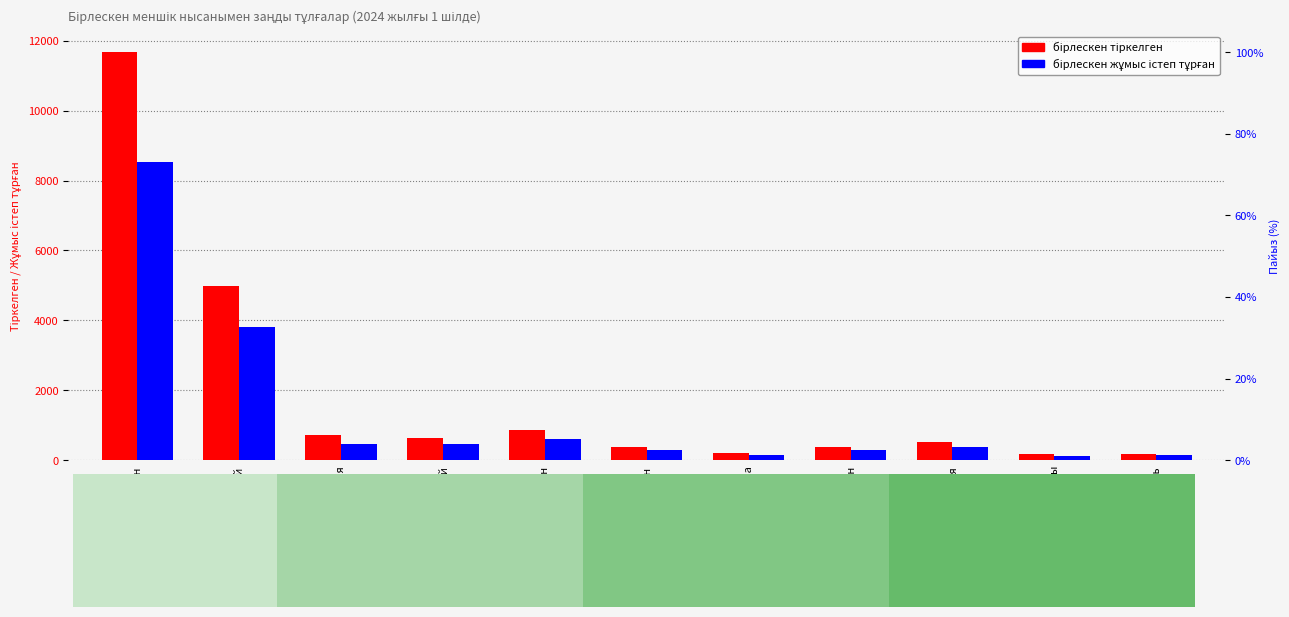

At which label does бірлескен жұмыс істеп тұрған reach its minimum?

Корея Республикасы